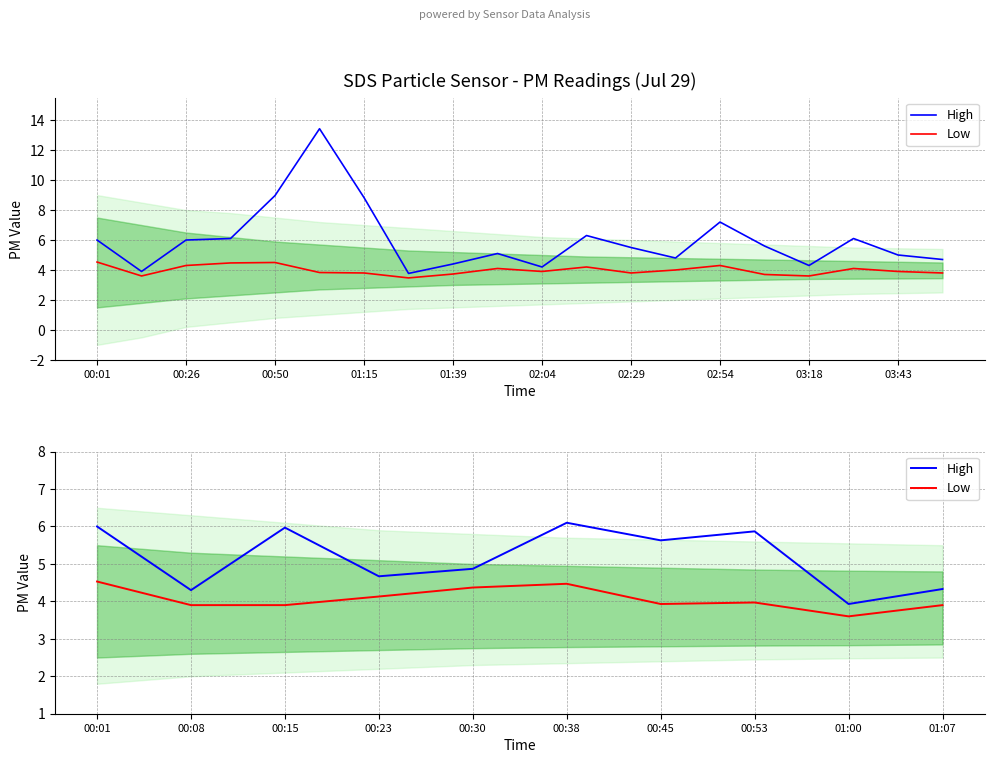

True or false: High and Low intersect in this chart.

False